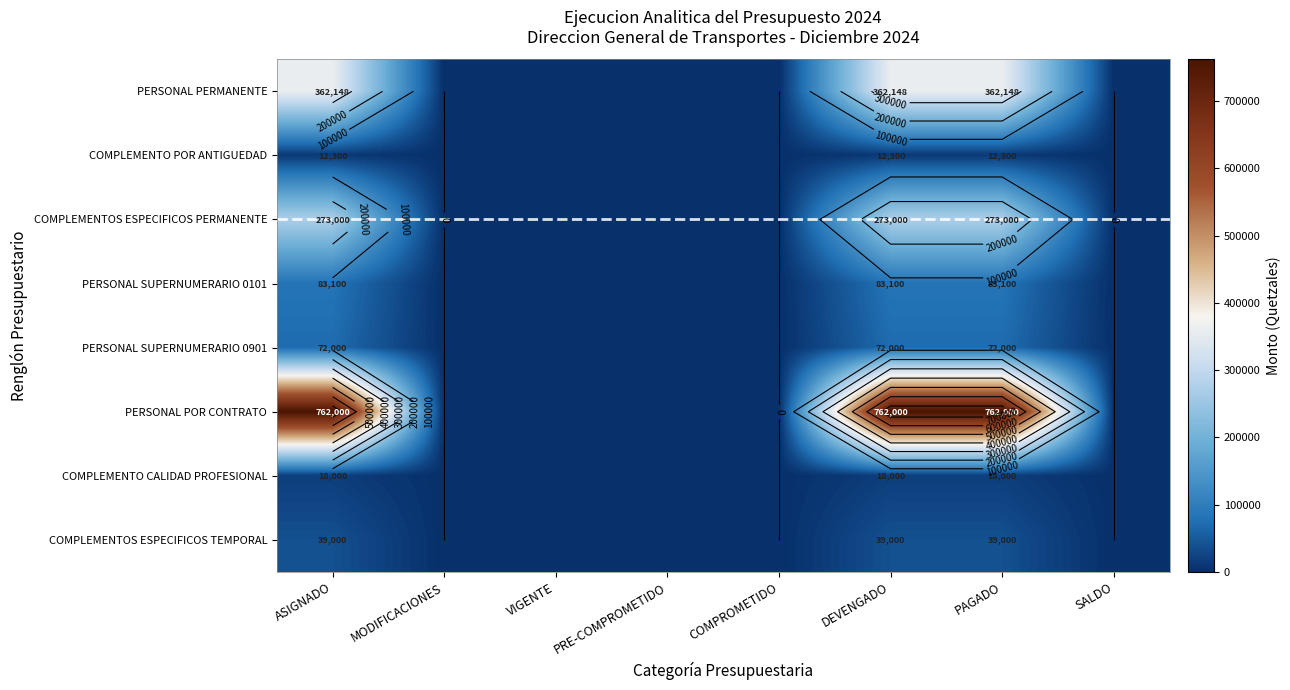

True or false: COMPLEMENTOS ESPECIFICOS PERMANENTE has a value of 273000 at PAGADO.

True